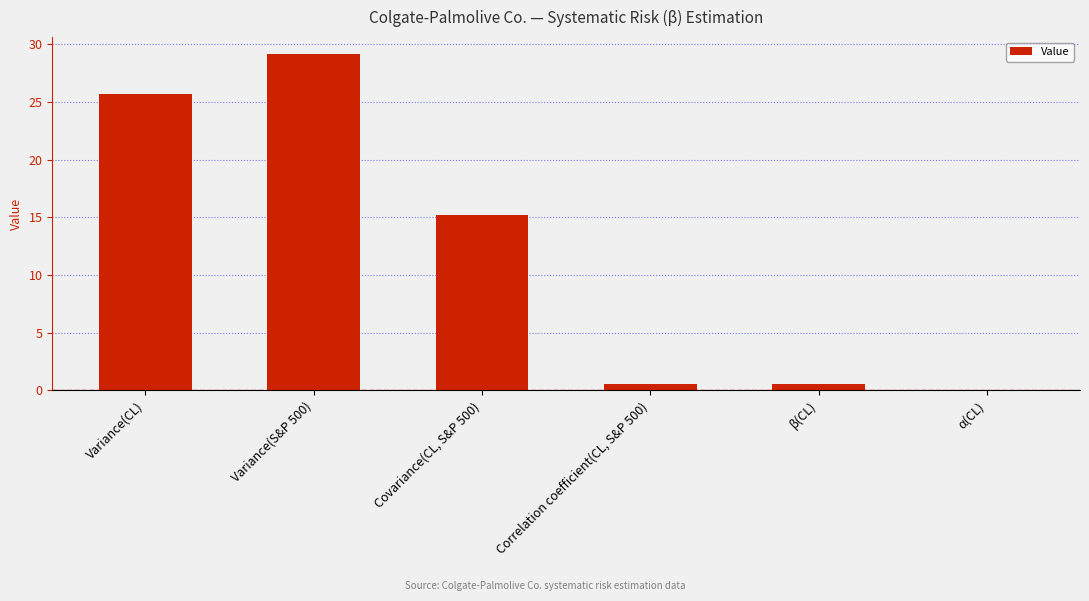

Which label corresponds to the largest value in the chart?

Variance(S&P 500)